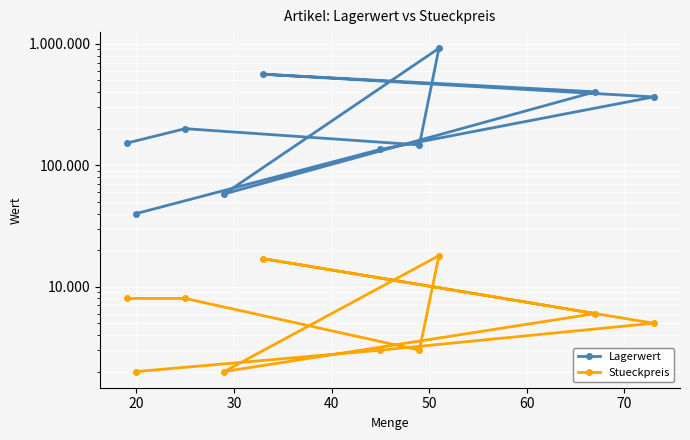

What is the sum of all Lagerwert values?

2978